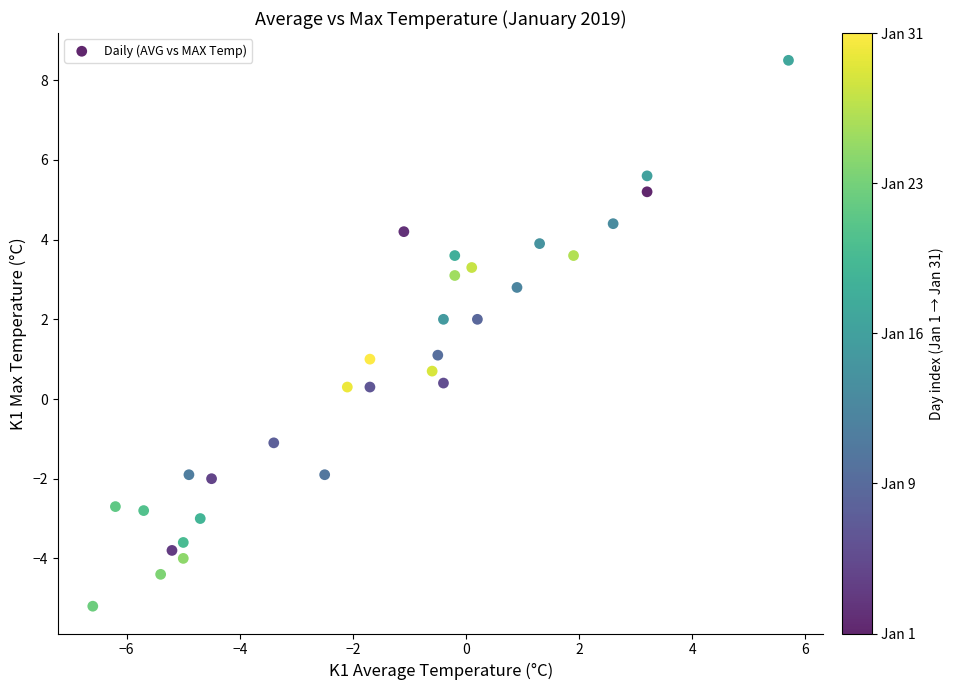

What is the range of X values (max minus min)?

12.3